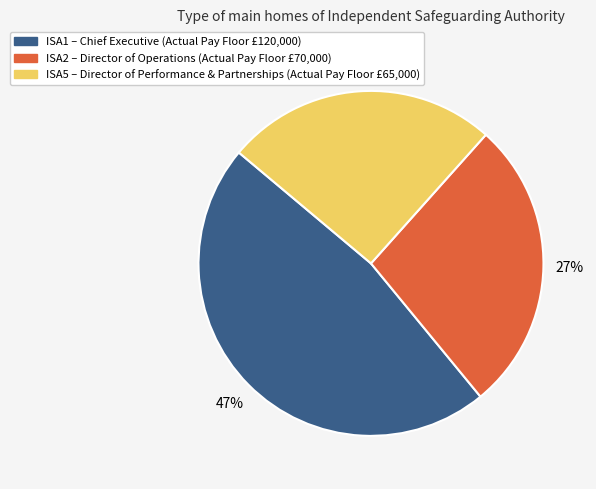

To the nearest percent, what percentage of the pie is ISA1?

47%